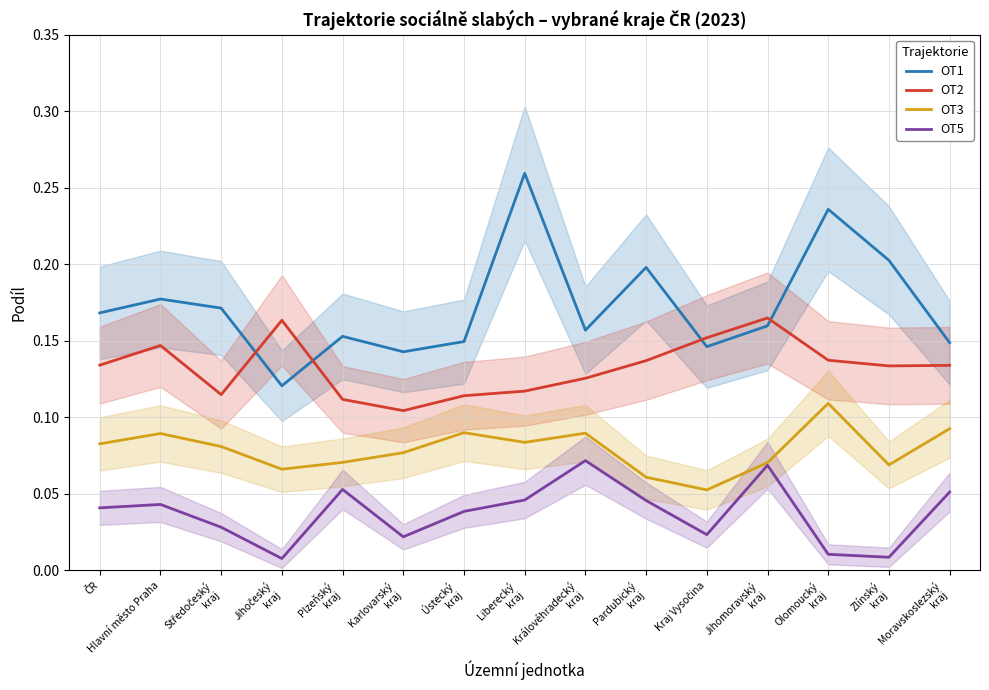

What is the difference between the highest and lowest values at Kraj Vysočina?

0.1